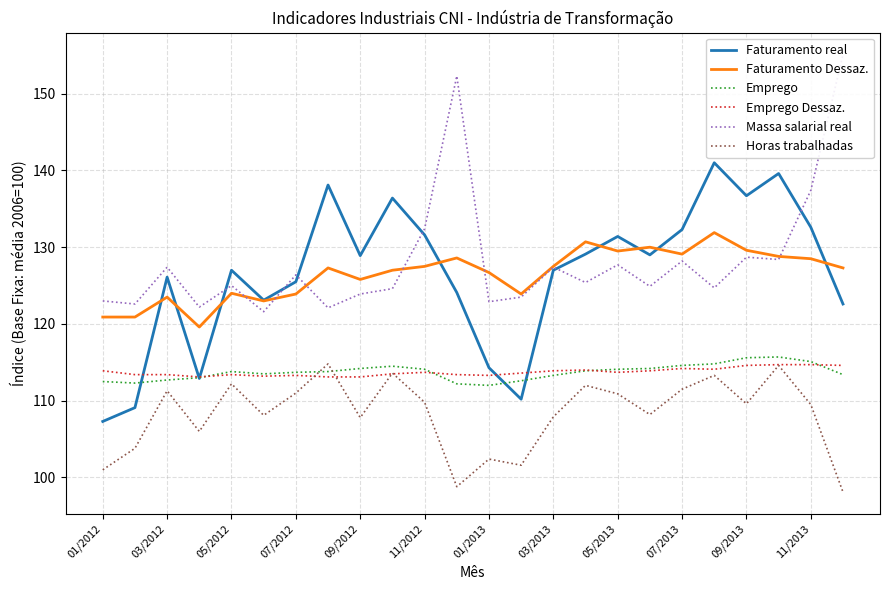

In Emprego Dessaz., how many points are higher than both neighbors (excluding endpoints)?

5